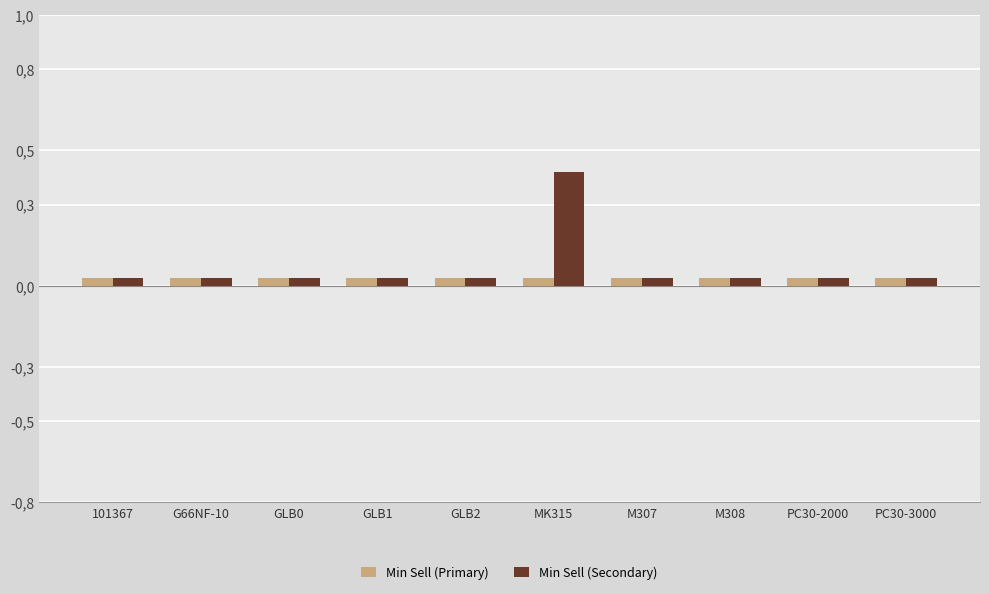

What are all the series names shown in the legend?

Min Sell (Primary), Min Sell (Secondary)